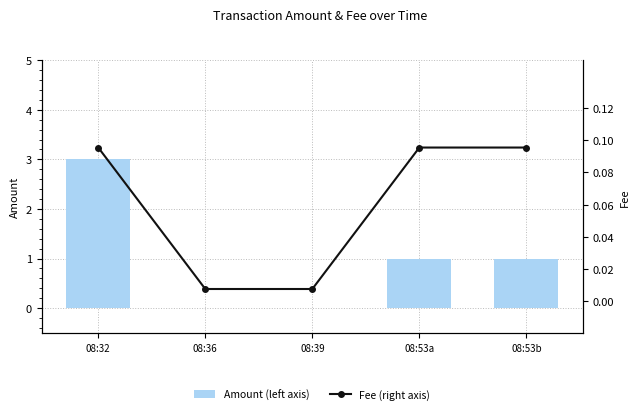

What is the value of the Fee (right axis) bar at the 5th from the left?

0.1